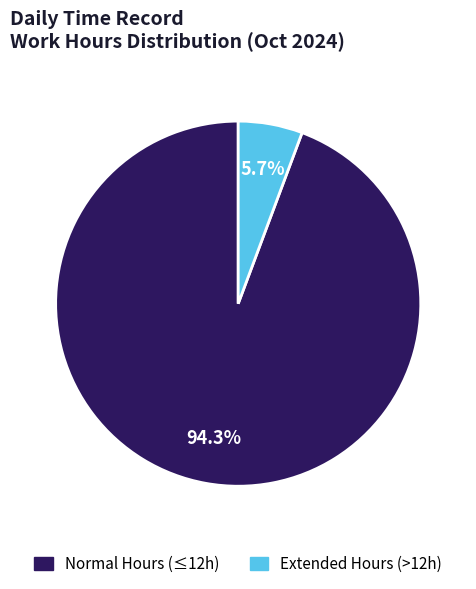

Between Normal Hours (≤12h) and Extended Hours (>12h), which is larger?

Normal Hours (≤12h)